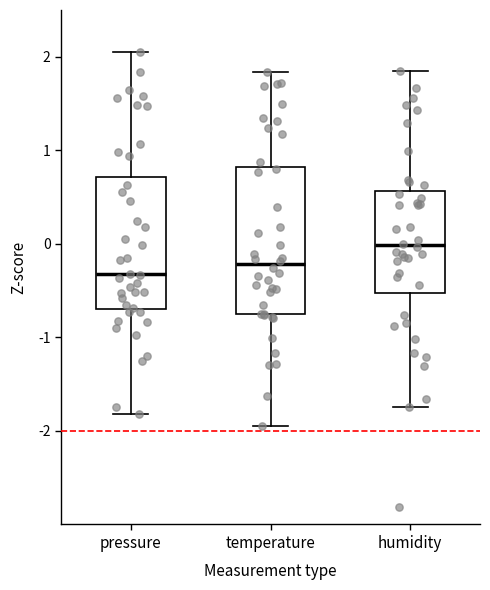

Reading left to right, read every box against the y-axis: the position of its median line, the range the box covers, and the ends of its whiskers. The values are not printed on the chart, so give them approximately, as read against the axis.

pressure: median -0.3, box -0.7 to 0.7, whiskers -1.8 to 2.1
temperature: median -0.2, box -0.7 to 0.8, whiskers -2.0 to 1.8
humidity: median 0.0, box -0.5 to 0.6, whiskers -1.7 to 1.8